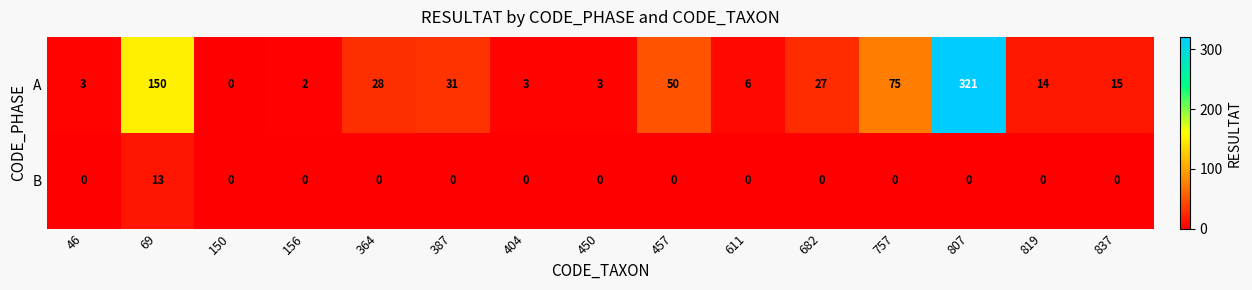

What is the sum of all B values?

13